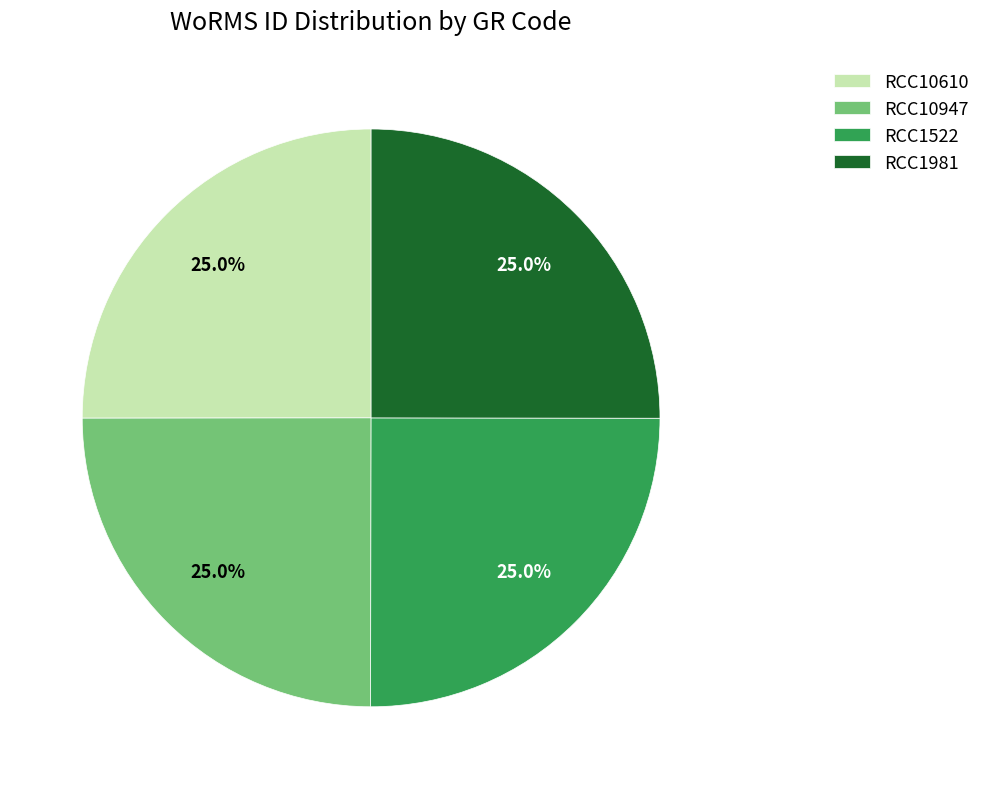

How many segments does this pie chart have?

4